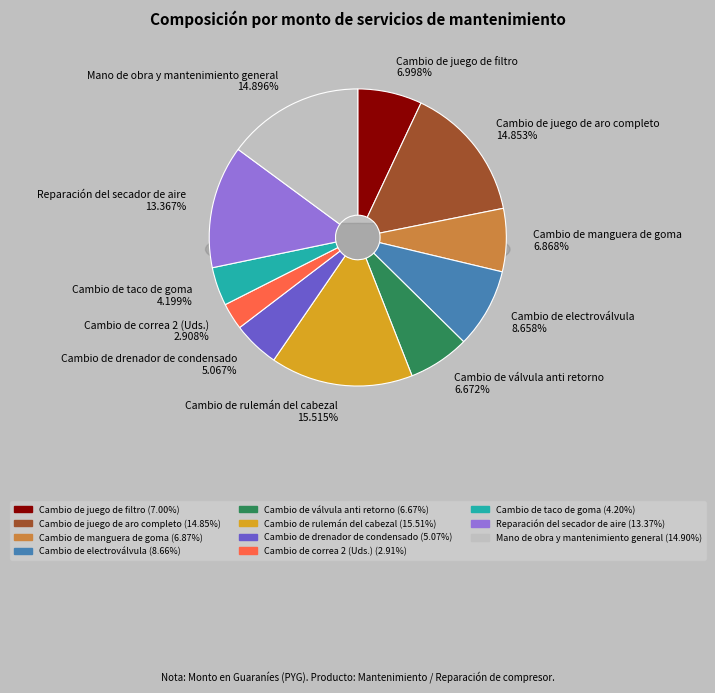

What is the smallest slice in the pie chart?

Cambio de correa 2 (Uds.)